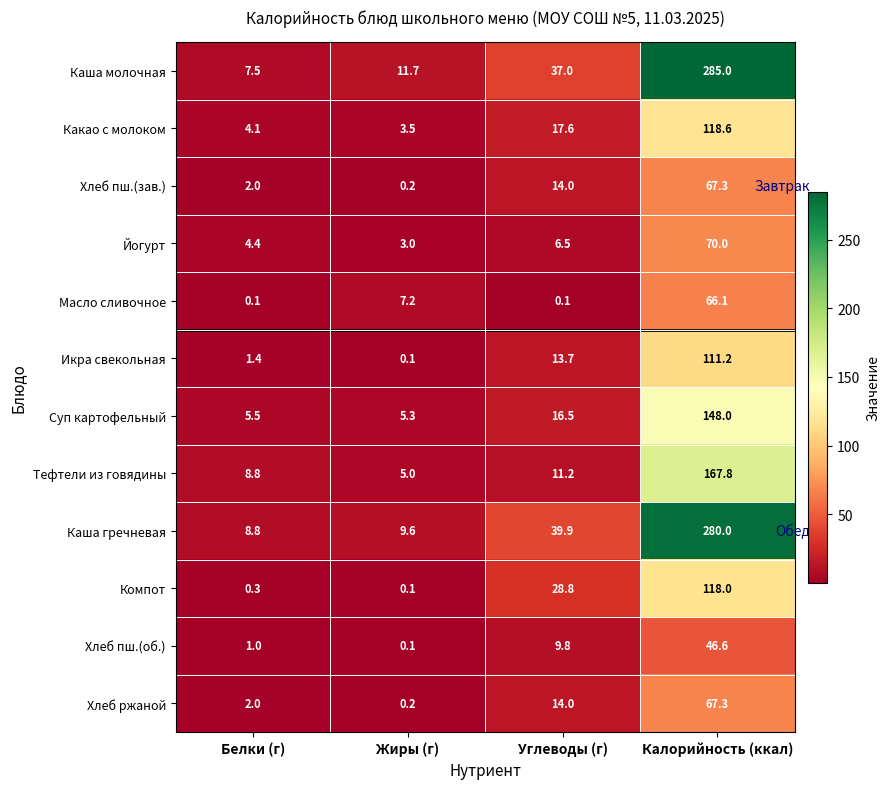

What is the average value of the Хлеб ржаной series?

20.9